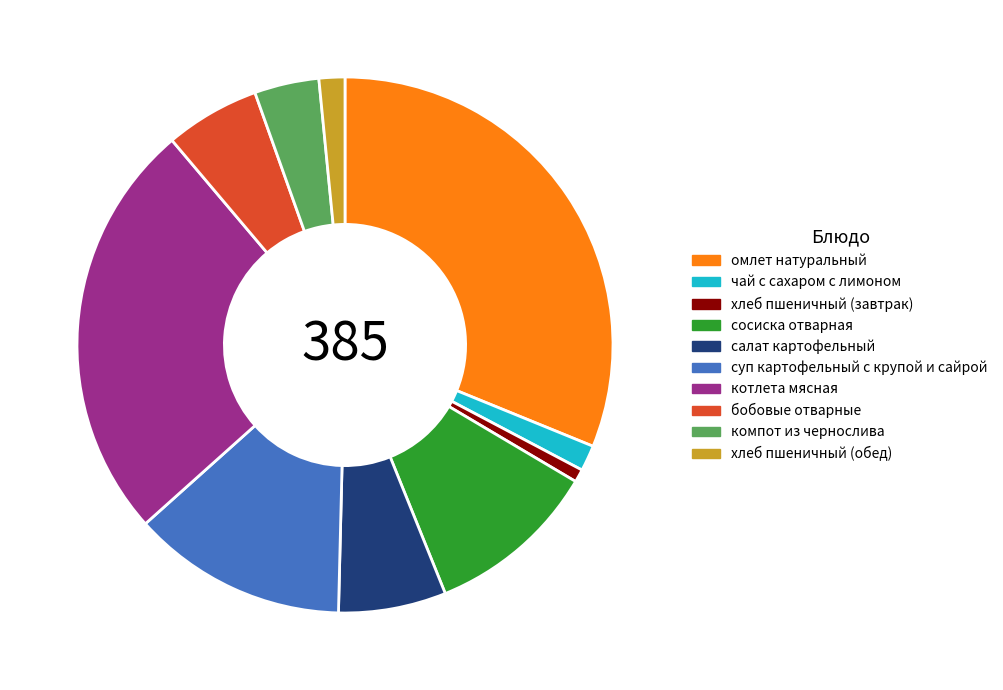

Is it true that бобовые отварные is 1% of the pie?

False